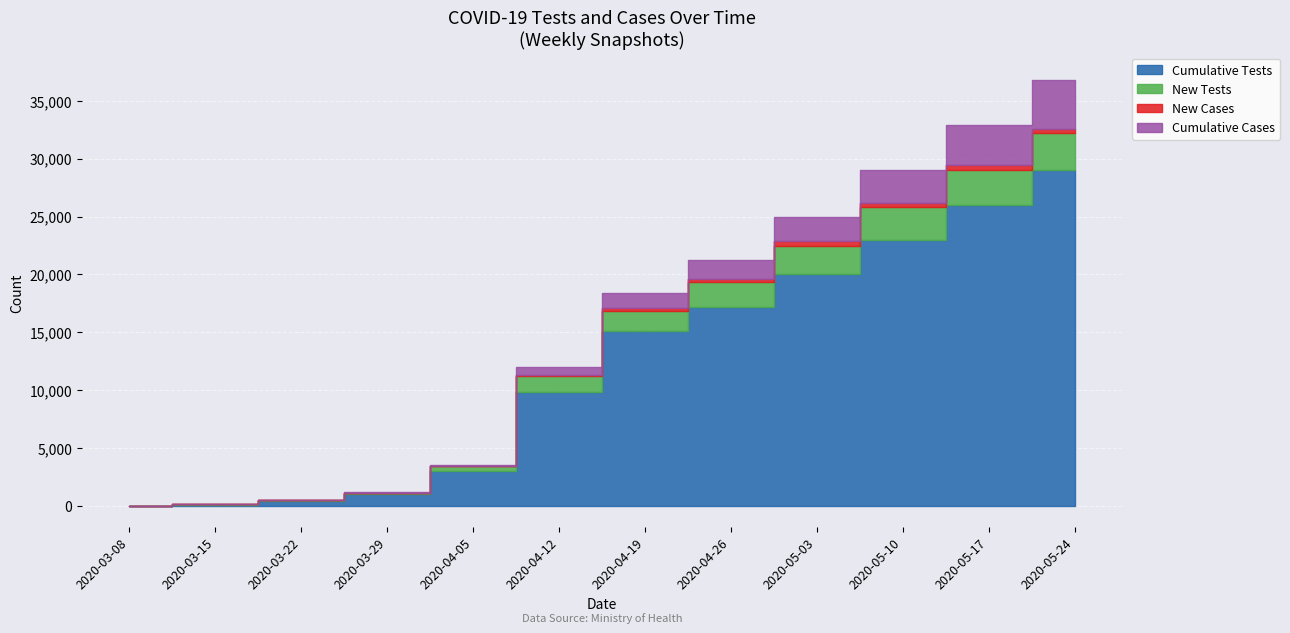

What position from the right is 2020-03-29?

9